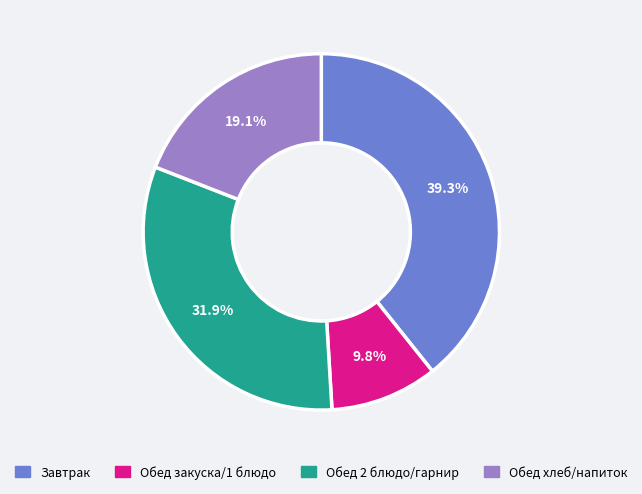

Does any single category account for the majority?

No